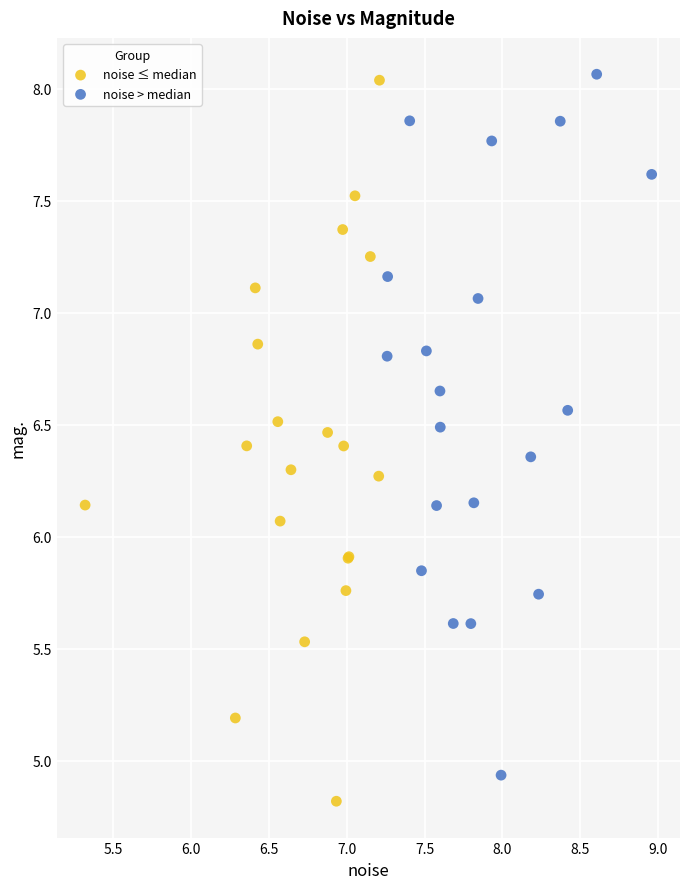

What are all the series names shown in the legend?

noise ≤ median, noise > median